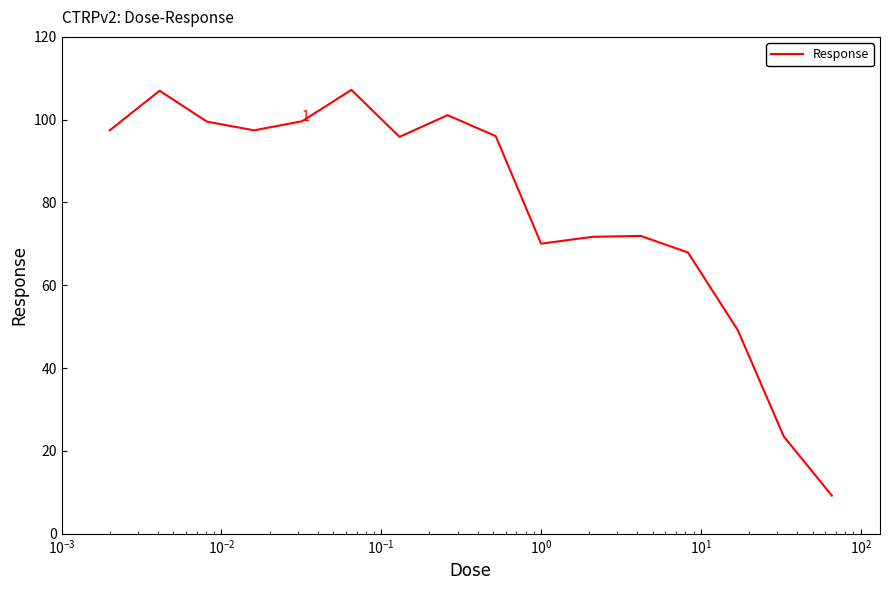

What is the greatest value displayed?

107.2